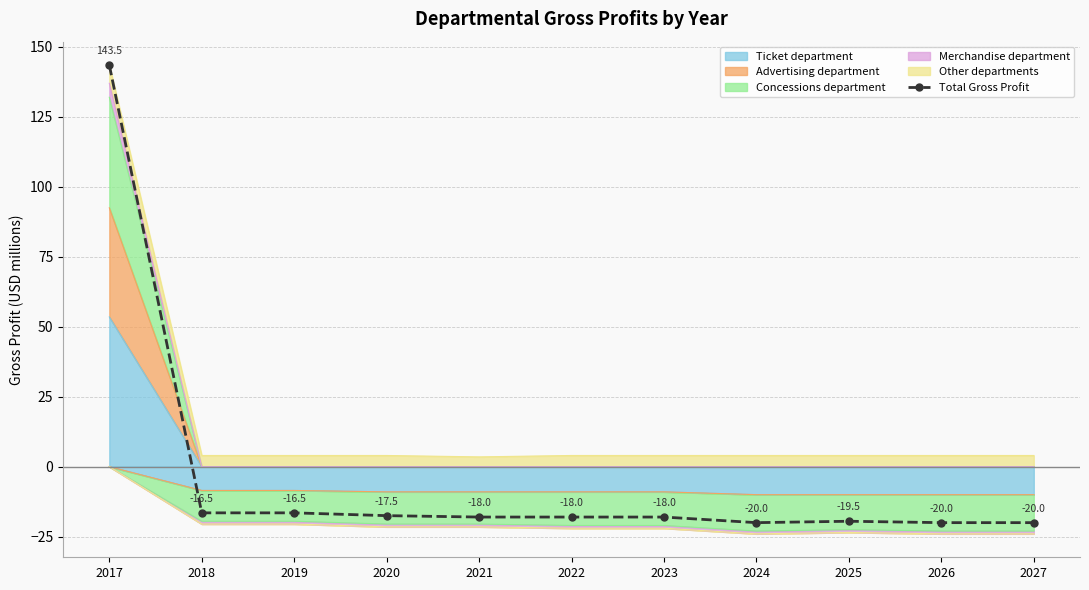

How many interior local valleys (lower than both neighbors) does the data have?

1